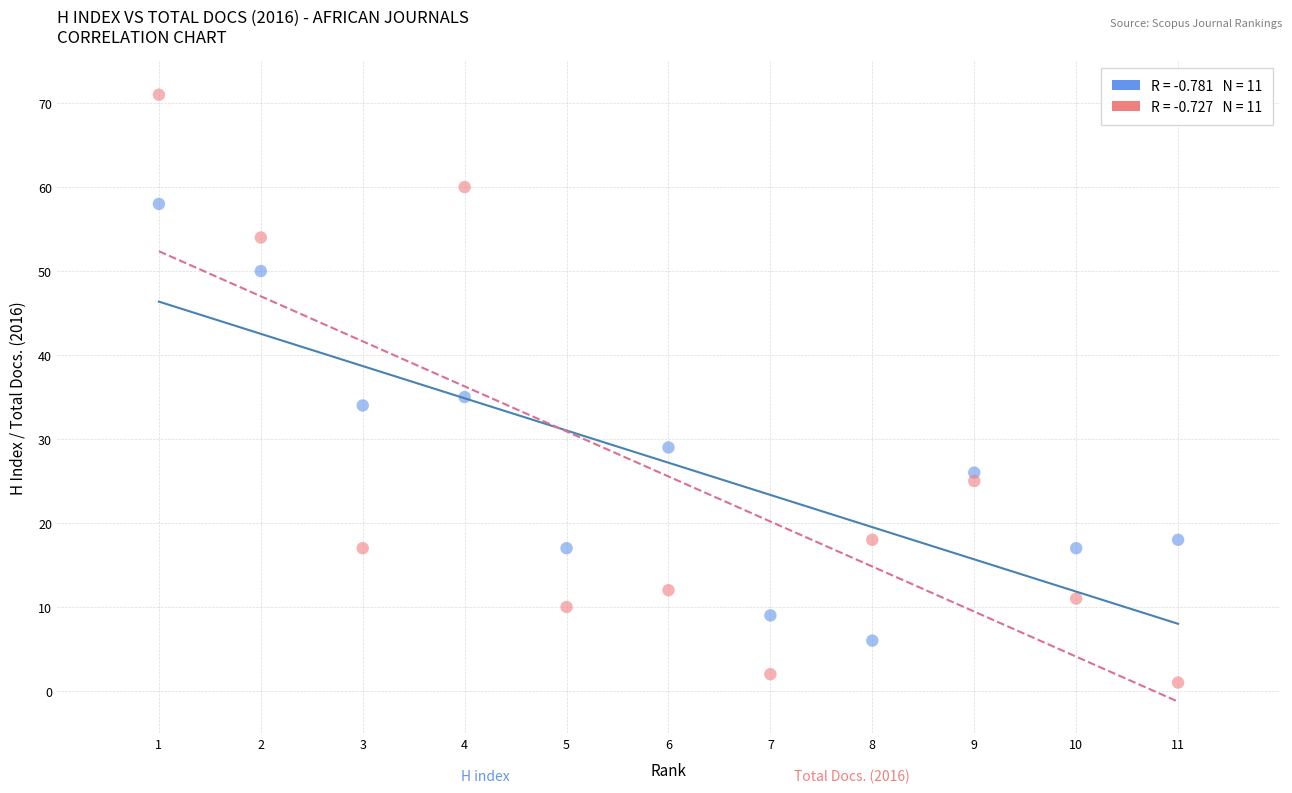

Across all data points, what is the range of X values (max minus min)?

10